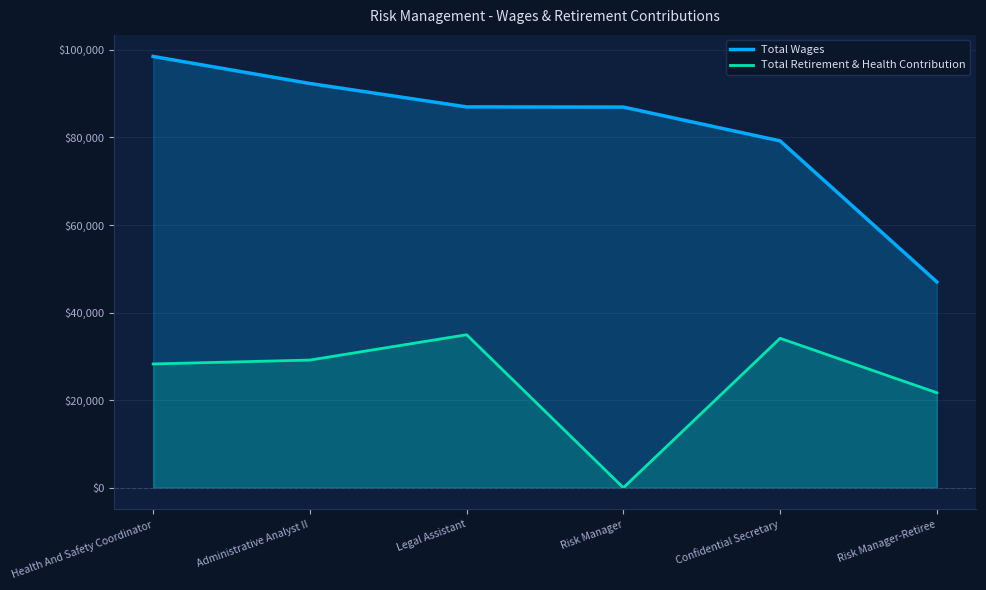

What position from the right is Administrative Analyst II?

5